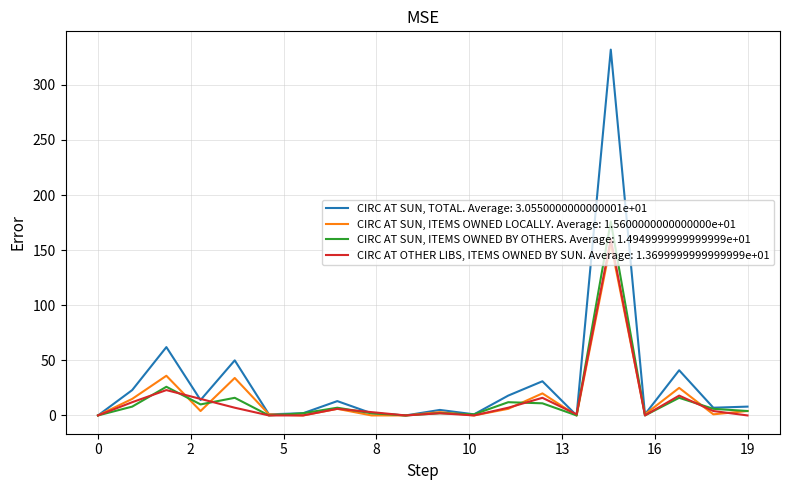

Count the number of data series in this chart.

4